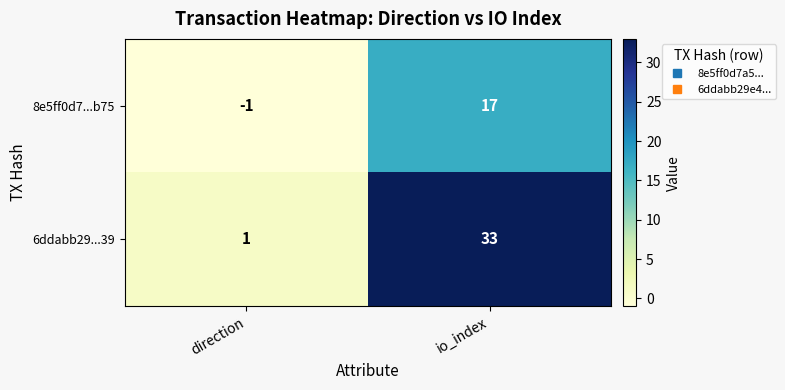

List the series in order of their peak value, lowest first.

8e5ff0d7...b75, 6ddabb29...39